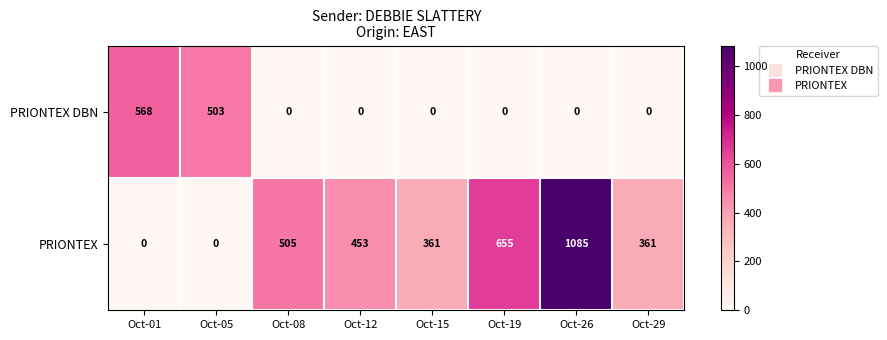

What is the sum of all PRIONTEX values?

3420